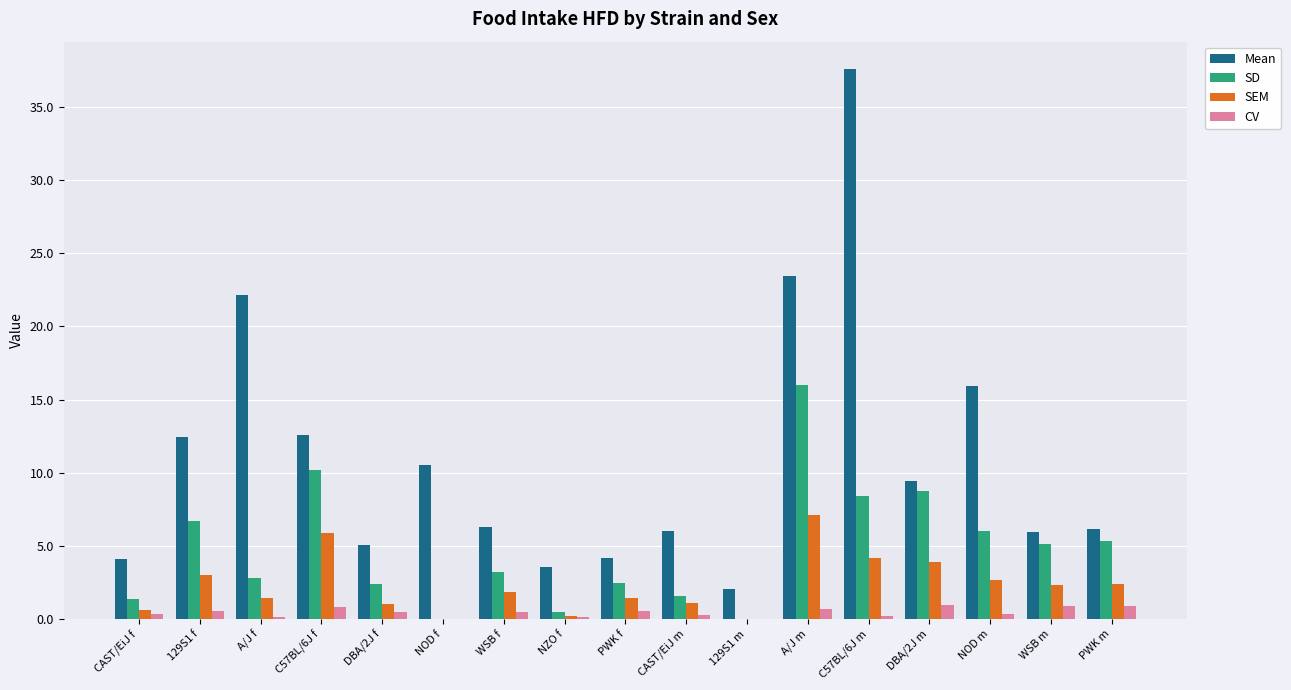

What is the difference between the SEM values at NZO f and NOD m?

2.5